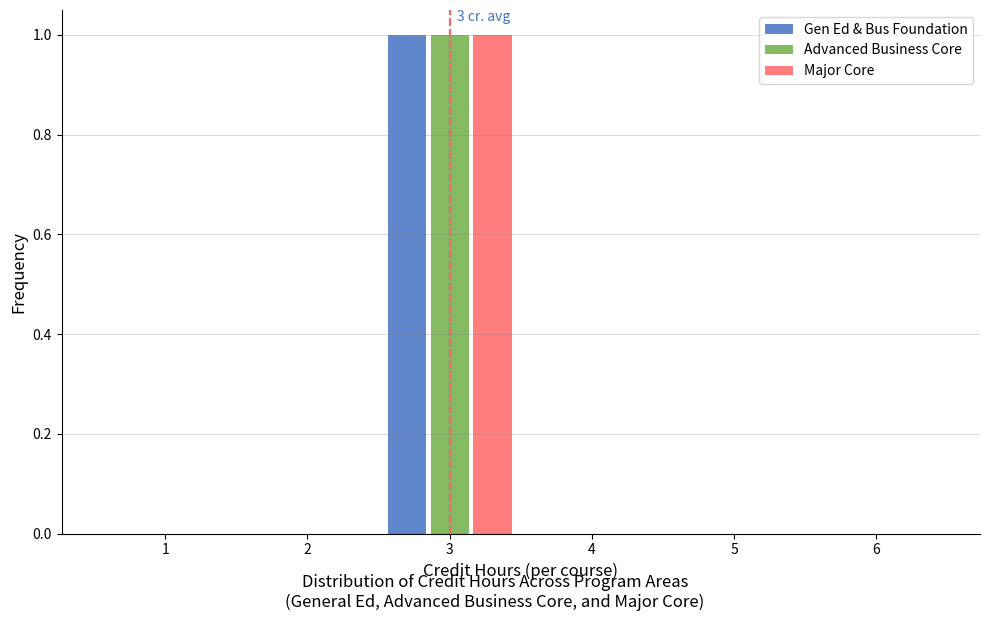

In the Major Core series, which range on the x-axis has the tallest bar?

2.5 to 3.5